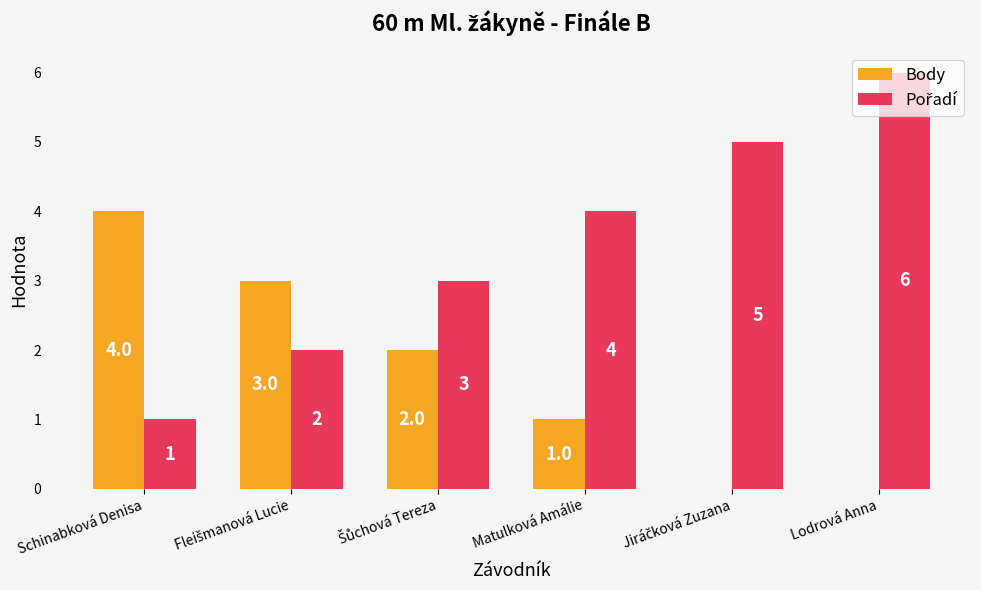

Which category has the highest value in the Body series?

Schinabková Denisa